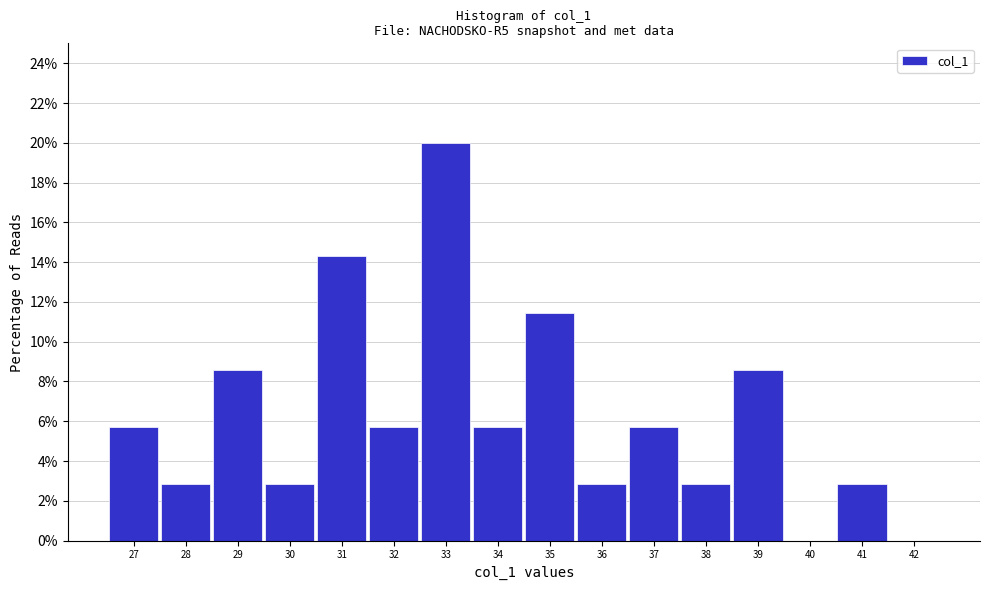

What is the height of the bar covering 40.5 to 41.5 on the x-axis? The values are not printed on the chart, so give them approximately, as read against the axis.

2.8